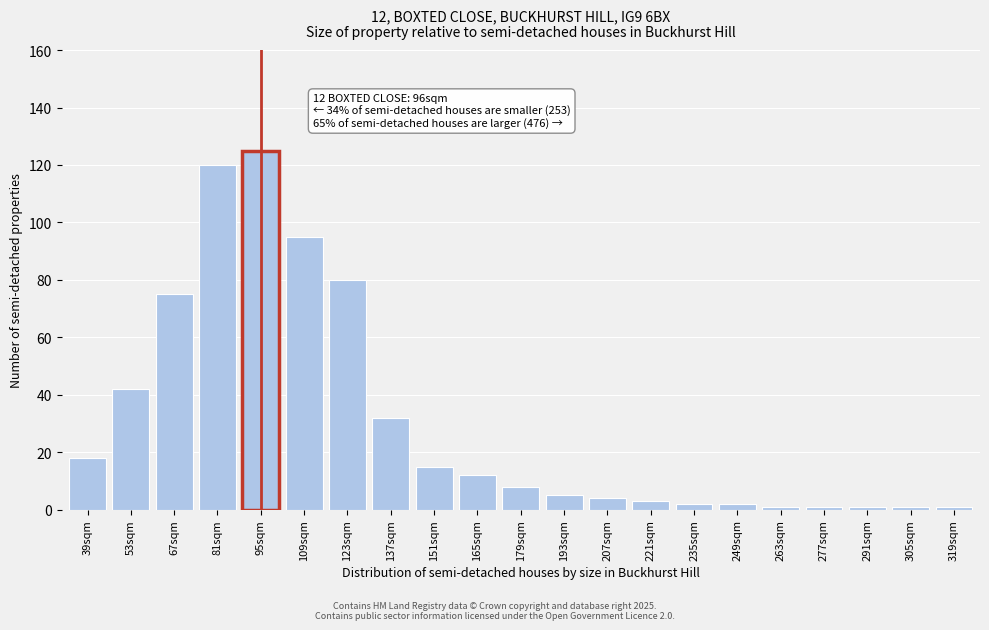

Reading right to left, what are all the values shown in this chart?

1	1	1	1	1	2	2	3	4	5	8	12	15	32	80	95	125	120	75	42	18